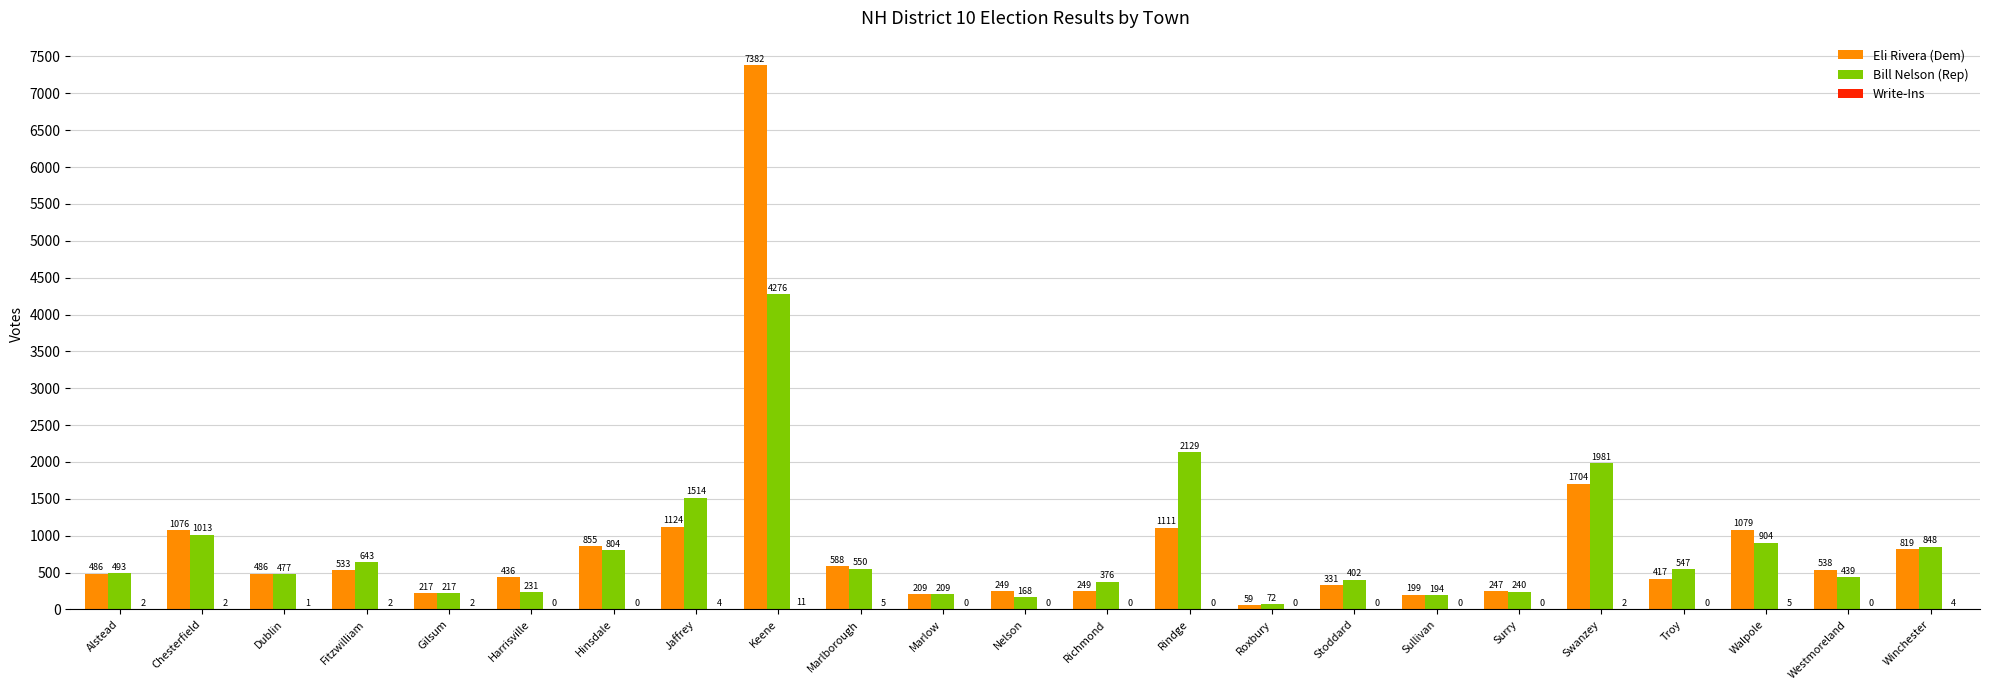

Between Fitzwilliam and Walpole, which series saw the biggest shift?

Eli Rivera (Dem)